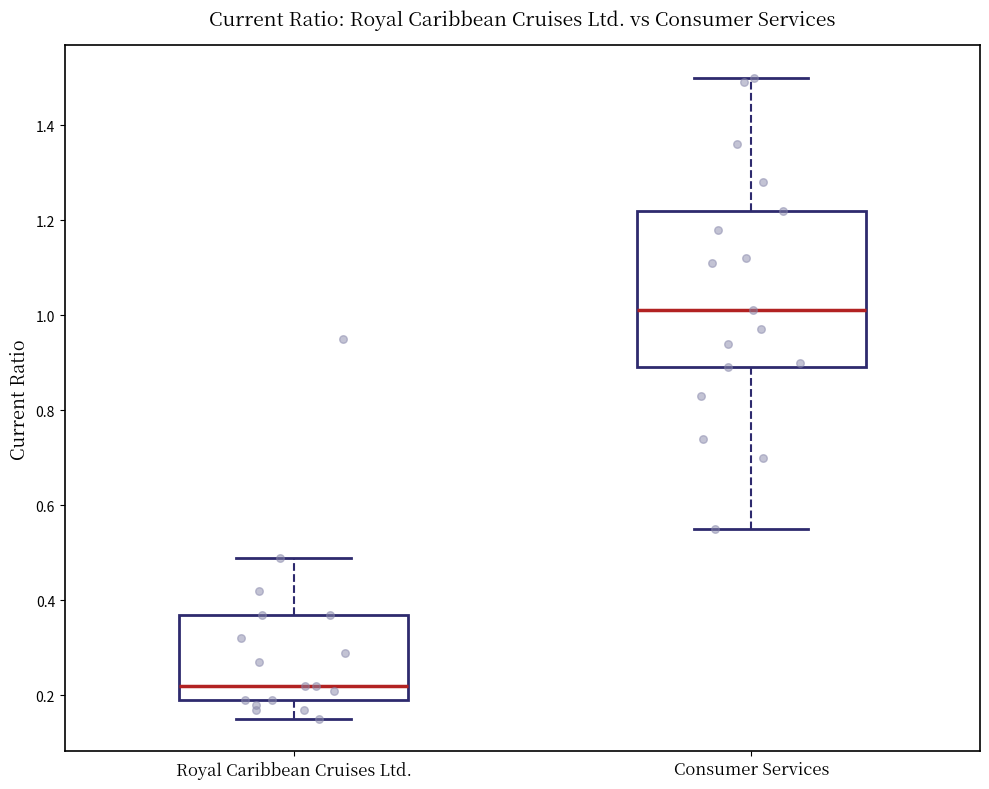

Where does the median line of the box for Consumer Services sit on the y-axis? The values are not printed on the chart, so give them approximately, as read against the axis.

1.02